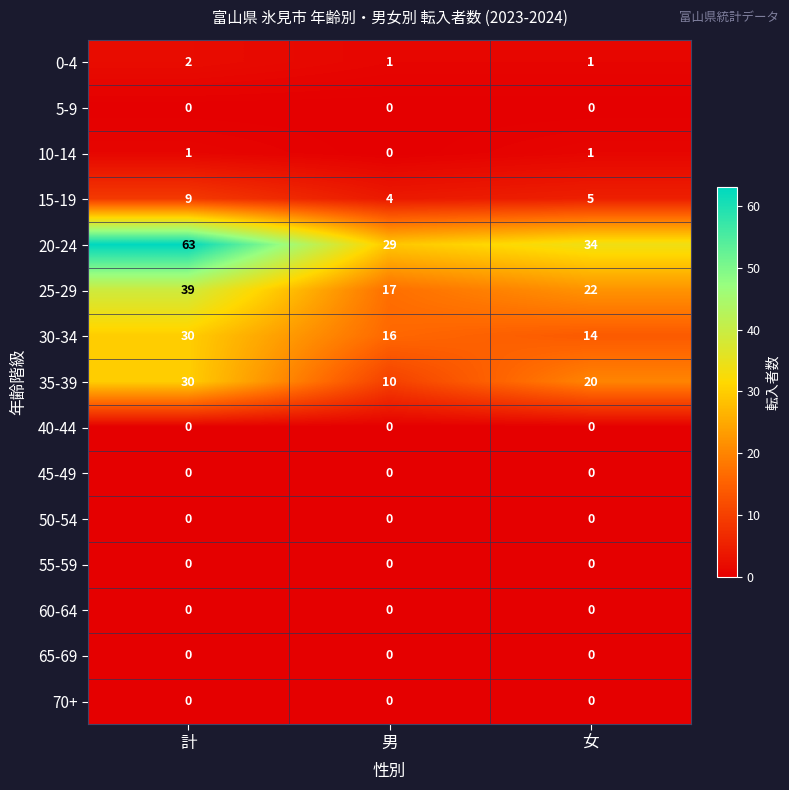

Count the 25-29 values in the range 17 to 39.

3